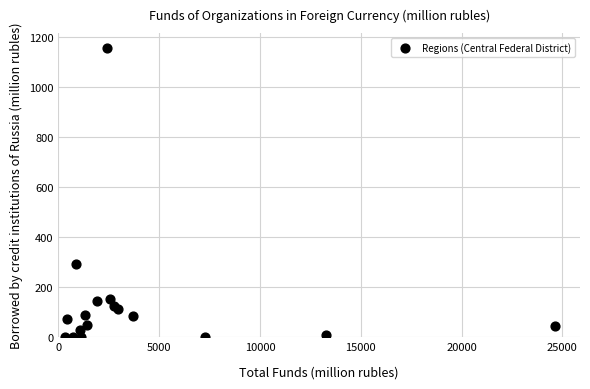

What Y value in the scatter plot is closest to 578?

293